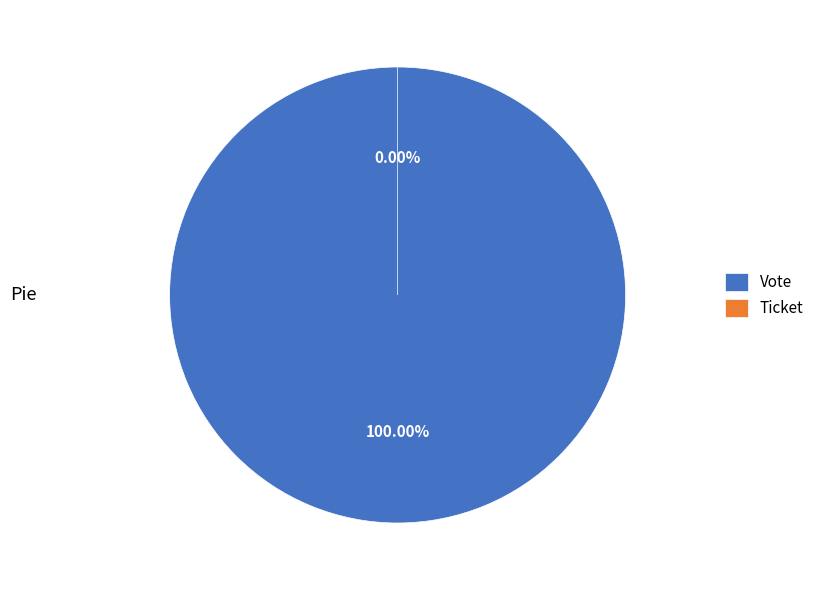

What is the change in value from Vote to Ticket?

-1